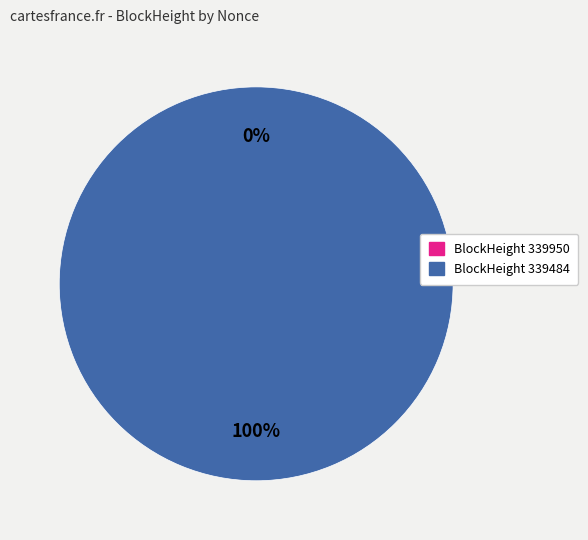

To the nearest percent, what is the combined percentage of 339484 and 339950?

100%